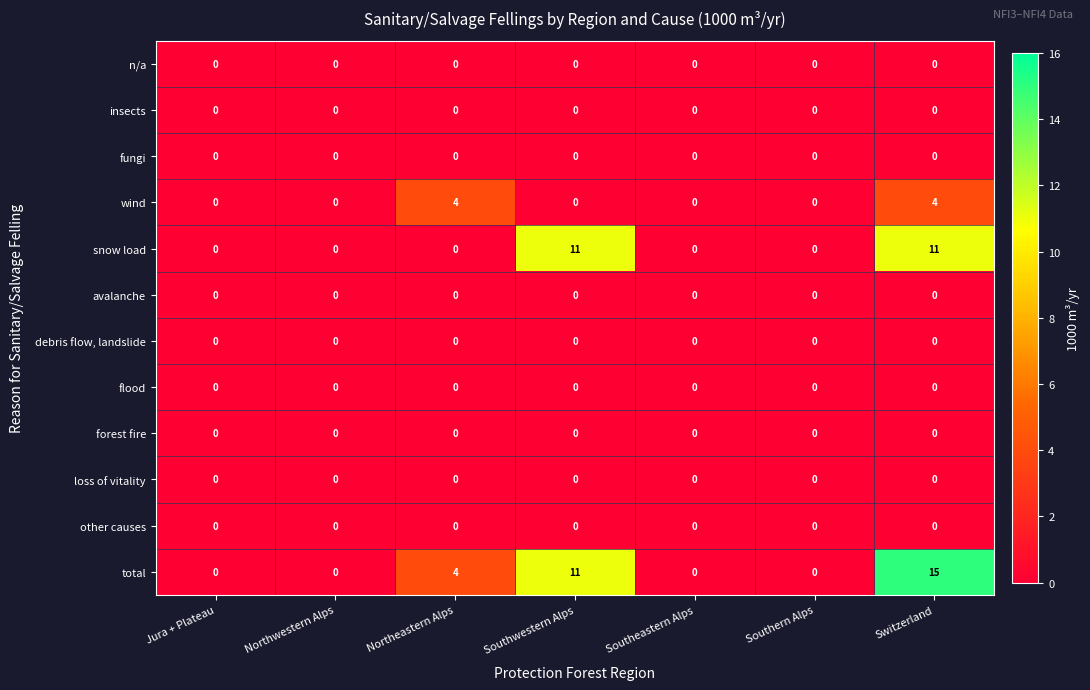

At which category is the sum across all series the highest?

Switzerland